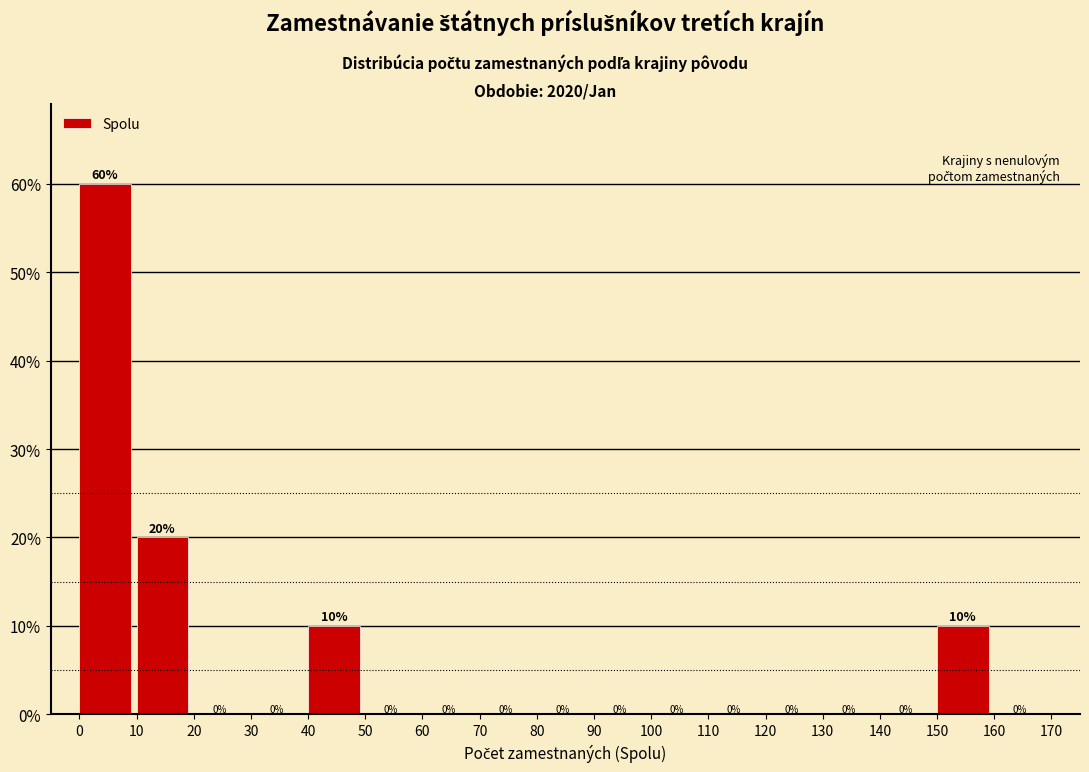

Over which range of the x-axis is the bar tallest?

0 to 10